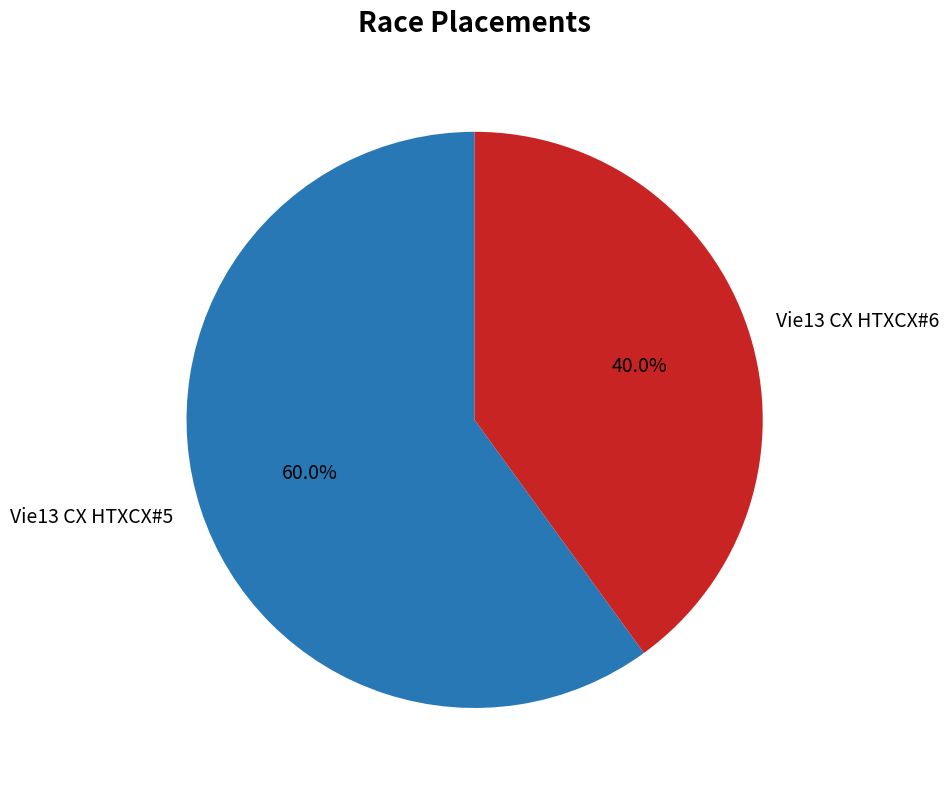

Which category accounts for the majority?

Vie13 CX HTXCX#5